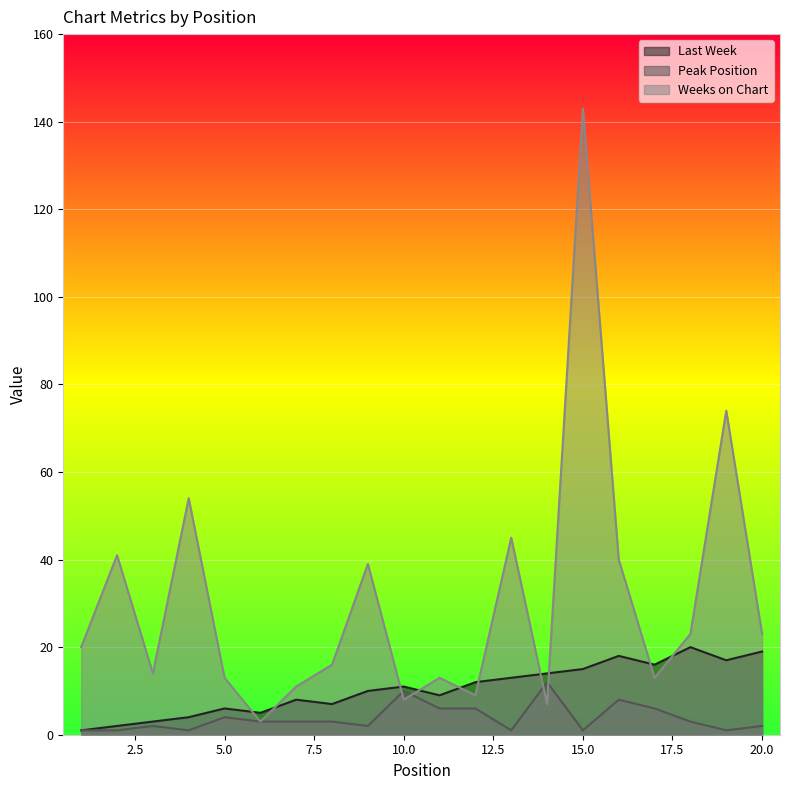

At how many categories does at least one series exceed 87?

1